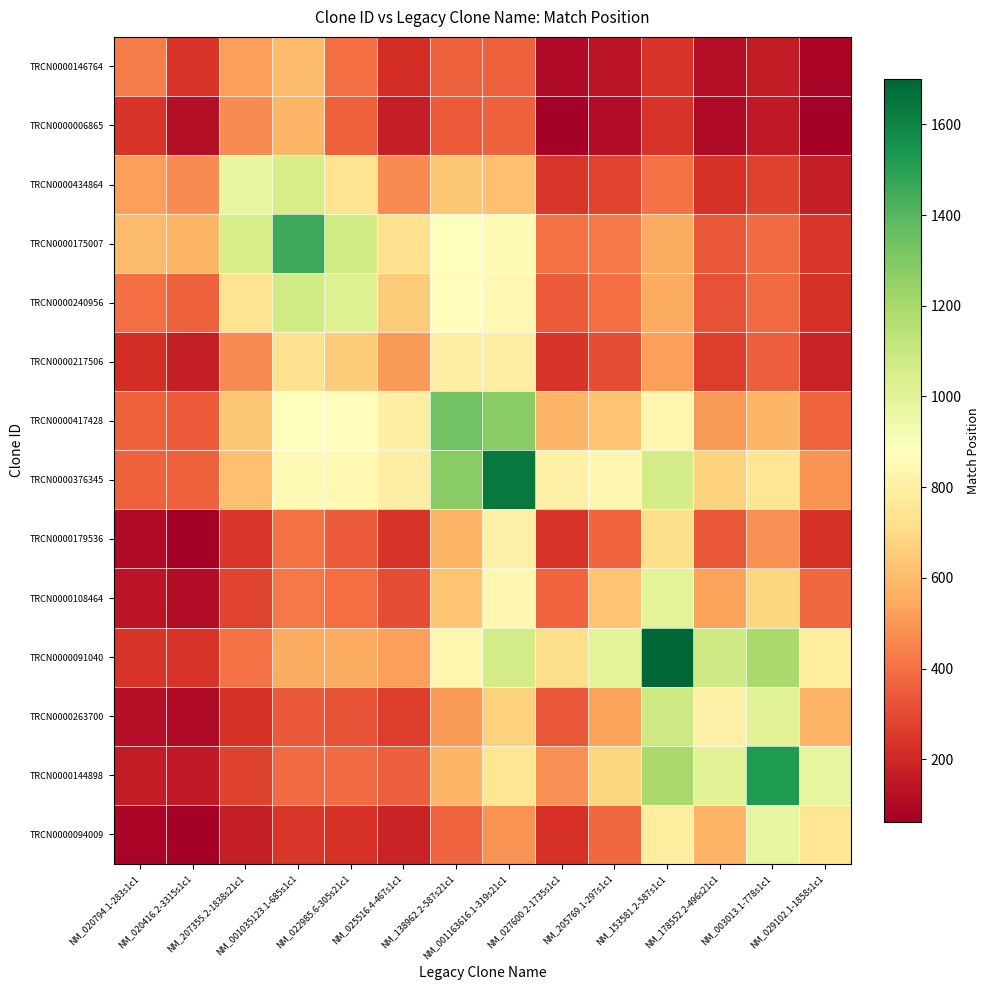

Reading right to left, transcribe all the data shown in this chart.

TRCN0000146764: NM_029102.1-1858s1c1=84.1	NM_003013.1-778s1c1=162.0	NM_178552.2-496s21c1=119.2	NM_153581.2-587s1c1=238.0	NM_205769.1-297s1c1=137.5	NM_027600.2-1735s1c1=101.1	NM_001163616.1-319s21c1=362.4	NM_138962.2-587s21c1=360.4	NM_025516.4-467s1c1=221.5	NM_022985.6-305s21c1=398.2	NM_001035123.1-685s1c1=604.5	NM_207355.2-1838s21c1=521.2	NM_020416.2-3315s1c1=237.1	NM_020794.1-283s1c1=433.0
TRCN0000006865: NM_029102.1-1858s1c1=71.7	NM_003013.1-778s1c1=158.0	NM_178552.2-496s21c1=103.3	NM_153581.2-587s1c1=235.6	NM_205769.1-297s1c1=112.3	NM_027600.2-1735s1c1=62.3	NM_001163616.1-319s21c1=357.0	NM_138962.2-587s21c1=344.4	NM_025516.4-467s1c1=171.0	NM_022985.6-305s21c1=362.2	NM_001035123.1-685s1c1=585.6	NM_207355.2-1838s21c1=469.9	NM_020416.2-3315s1c1=118.0	NM_020794.1-283s1c1=237.1
TRCN0000434864: NM_029102.1-1858s1c1=165.5	NM_003013.1-778s1c1=279.0	NM_178552.2-496s21c1=231.0	NM_153581.2-587s1c1=402.7	NM_205769.1-297s1c1=280.3	NM_027600.2-1735s1c1=246.4	NM_001163616.1-319s21c1=616.9	NM_138962.2-587s21c1=635.0	NM_025516.4-467s1c1=471.5	NM_022985.6-305s21c1=737.9	NM_001035123.1-685s1c1=1048.8	NM_207355.2-1838s21c1=974.0	NM_020416.2-3315s1c1=469.9	NM_020794.1-283s1c1=521.2
TRCN0000175007: NM_029102.1-1858s1c1=246.8	NM_003013.1-778s1c1=387.6	NM_178552.2-496s21c1=342.0	NM_153581.2-587s1c1=553.4	NM_205769.1-297s1c1=425.1	NM_027600.2-1735s1c1=401.7	NM_001163616.1-319s21c1=850.9	NM_138962.2-587s21c1=893.6	NM_025516.4-467s1c1=729.0	NM_022985.6-305s21c1=1067.7	NM_001035123.1-685s1c1=1463.0	NM_207355.2-1838s21c1=1048.8	NM_020416.2-3315s1c1=585.6	NM_020794.1-283s1c1=604.5
TRCN0000240956: NM_029102.1-1858s1c1=229.0	NM_003013.1-778s1c1=383.3	NM_178552.2-496s21c1=319.5	NM_153581.2-587s1c1=552.5	NM_205769.1-297s1c1=388.8	NM_027600.2-1735s1c1=344.7	NM_001163616.1-319s21c1=846.8	NM_138962.2-587s21c1=873.4	NM_025516.4-467s1c1=655.4	NM_022985.6-305s21c1=1018.0	NM_001035123.1-685s1c1=1067.7	NM_207355.2-1838s21c1=737.9	NM_020416.2-3315s1c1=362.2	NM_020794.1-283s1c1=398.2
TRCN0000217506: NM_029102.1-1858s1c1=188.8	NM_003013.1-778s1c1=355.5	NM_178552.2-496s21c1=266.9	NM_153581.2-587s1c1=520.8	NM_205769.1-297s1c1=310.9	NM_027600.2-1735s1c1=236.9	NM_001163616.1-319s21c1=793.8	NM_138962.2-587s21c1=794.0	NM_025516.4-467s1c1=505.0	NM_022985.6-305s21c1=655.4	NM_001035123.1-685s1c1=729.0	NM_207355.2-1838s21c1=471.5	NM_020416.2-3315s1c1=171.0	NM_020794.1-283s1c1=221.5
TRCN0000417428: NM_029102.1-1858s1c1=365.5	NM_003013.1-778s1c1=582.8	NM_178552.2-496s21c1=507.3	NM_153581.2-587s1c1=834.2	NM_205769.1-297s1c1=627.4	NM_027600.2-1735s1c1=584.5	NM_001163616.1-319s21c1=1281.6	NM_138962.2-587s21c1=1340.0	NM_025516.4-467s1c1=794.0	NM_022985.6-305s21c1=873.4	NM_001035123.1-685s1c1=893.6	NM_207355.2-1838s21c1=635.0	NM_020416.2-3315s1c1=344.4	NM_020794.1-283s1c1=360.4
TRCN0000376345: NM_029102.1-1858s1c1=485.2	NM_003013.1-778s1c1=747.5	NM_178552.2-496s21c1=671.2	NM_153581.2-587s1c1=1064.2	NM_205769.1-297s1c1=839.3	NM_027600.2-1735s1c1=807.3	NM_001163616.1-319s21c1=1638.0	NM_138962.2-587s21c1=1281.6	NM_025516.4-467s1c1=793.8	NM_022985.6-305s21c1=846.8	NM_001035123.1-685s1c1=850.9	NM_207355.2-1838s21c1=616.9	NM_020416.2-3315s1c1=357.0	NM_020794.1-283s1c1=362.4
TRCN0000179536: NM_029102.1-1858s1c1=233.1	NM_003013.1-778s1c1=484.3	NM_178552.2-496s21c1=333.5	NM_153581.2-587s1c1=717.9	NM_205769.1-297s1c1=372.7	NM_027600.2-1735s1c1=238.0	NM_001163616.1-319s21c1=807.3	NM_138962.2-587s21c1=584.5	NM_025516.4-467s1c1=236.9	NM_022985.6-305s21c1=344.7	NM_001035123.1-685s1c1=401.7	NM_207355.2-1838s21c1=246.4	NM_020416.2-3315s1c1=62.3	NM_020794.1-283s1c1=101.1
TRCN0000108464: NM_029102.1-1858s1c1=377.9	NM_003013.1-778s1c1=687.0	NM_178552.2-496s21c1=531.9	NM_153581.2-587s1c1=1001.9	NM_205769.1-297s1c1=628.0	NM_027600.2-1735s1c1=372.7	NM_001163616.1-319s21c1=839.3	NM_138962.2-587s21c1=627.4	NM_025516.4-467s1c1=310.9	NM_022985.6-305s21c1=388.8	NM_001035123.1-685s1c1=425.1	NM_207355.2-1838s21c1=280.3	NM_020416.2-3315s1c1=112.3	NM_020794.1-283s1c1=137.5
TRCN0000091040: NM_029102.1-1858s1c1=780.8	NM_003013.1-778s1c1=1195.3	NM_178552.2-496s21c1=1079.3	NM_153581.2-587s1c1=1700.0	NM_205769.1-297s1c1=1001.9	NM_027600.2-1735s1c1=717.9	NM_001163616.1-319s21c1=1064.2	NM_138962.2-587s21c1=834.2	NM_025516.4-467s1c1=520.8	NM_022985.6-305s21c1=552.5	NM_001035123.1-685s1c1=553.4	NM_207355.2-1838s21c1=402.7	NM_020416.2-3315s1c1=235.6	NM_020794.1-283s1c1=238.0
TRCN0000263700: NM_029102.1-1858s1c1=576.7	NM_003013.1-778s1c1=1004.9	NM_178552.2-496s21c1=808.0	NM_153581.2-587s1c1=1079.3	NM_205769.1-297s1c1=531.9	NM_027600.2-1735s1c1=333.5	NM_001163616.1-319s21c1=671.2	NM_138962.2-587s21c1=507.3	NM_025516.4-467s1c1=266.9	NM_022985.6-305s21c1=319.5	NM_001035123.1-685s1c1=342.0	NM_207355.2-1838s21c1=231.0	NM_020416.2-3315s1c1=103.3	NM_020794.1-283s1c1=119.2
TRCN0000144898: NM_029102.1-1858s1c1=979.5	NM_003013.1-778s1c1=1527.0	NM_178552.2-496s21c1=1004.9	NM_153581.2-587s1c1=1195.3	NM_205769.1-297s1c1=687.0	NM_027600.2-1735s1c1=484.3	NM_001163616.1-319s21c1=747.5	NM_138962.2-587s21c1=582.8	NM_025516.4-467s1c1=355.5	NM_022985.6-305s21c1=383.3	NM_001035123.1-685s1c1=387.6	NM_207355.2-1838s21c1=279.0	NM_020416.2-3315s1c1=158.0	NM_020794.1-283s1c1=162.0
TRCN0000094009: NM_029102.1-1858s1c1=749.0	NM_003013.1-778s1c1=979.5	NM_178552.2-496s21c1=576.7	NM_153581.2-587s1c1=780.8	NM_205769.1-297s1c1=377.9	NM_027600.2-1735s1c1=233.1	NM_001163616.1-319s21c1=485.2	NM_138962.2-587s21c1=365.5	NM_025516.4-467s1c1=188.8	NM_022985.6-305s21c1=229.0	NM_001035123.1-685s1c1=246.8	NM_207355.2-1838s21c1=165.5	NM_020416.2-3315s1c1=71.7	NM_020794.1-283s1c1=84.1